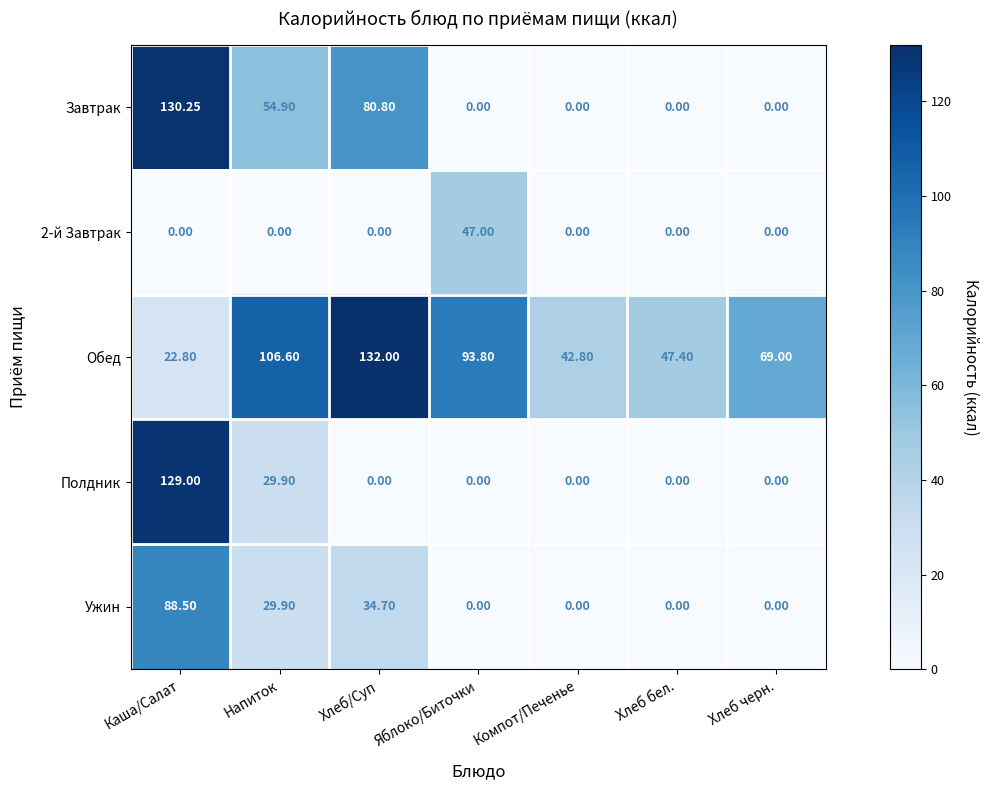

Between Каша/Салат and Напиток, which series saw the biggest shift?

Полдник